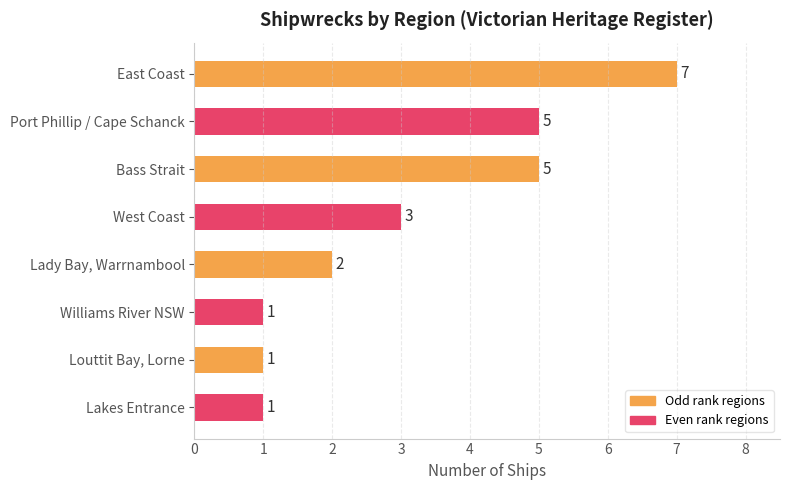

What is the minimum value shown in the chart?

1